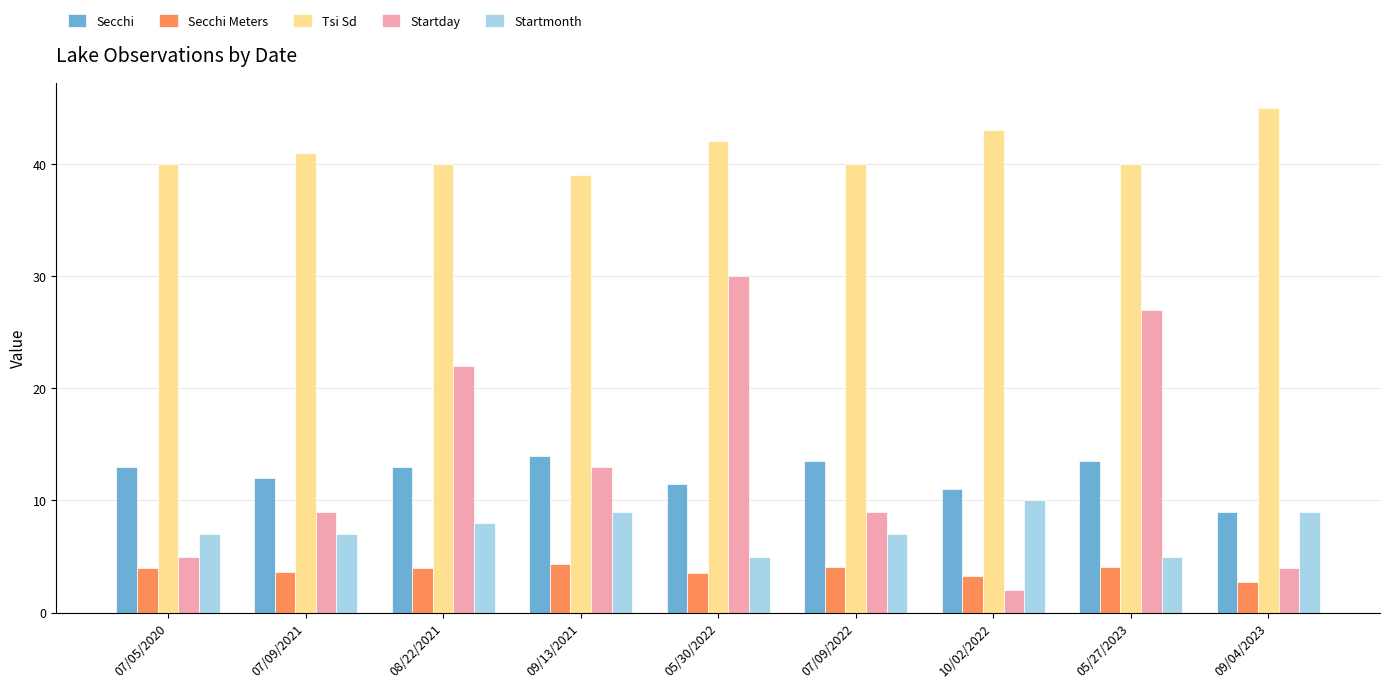

What is the maximum value for Startday?

30.0